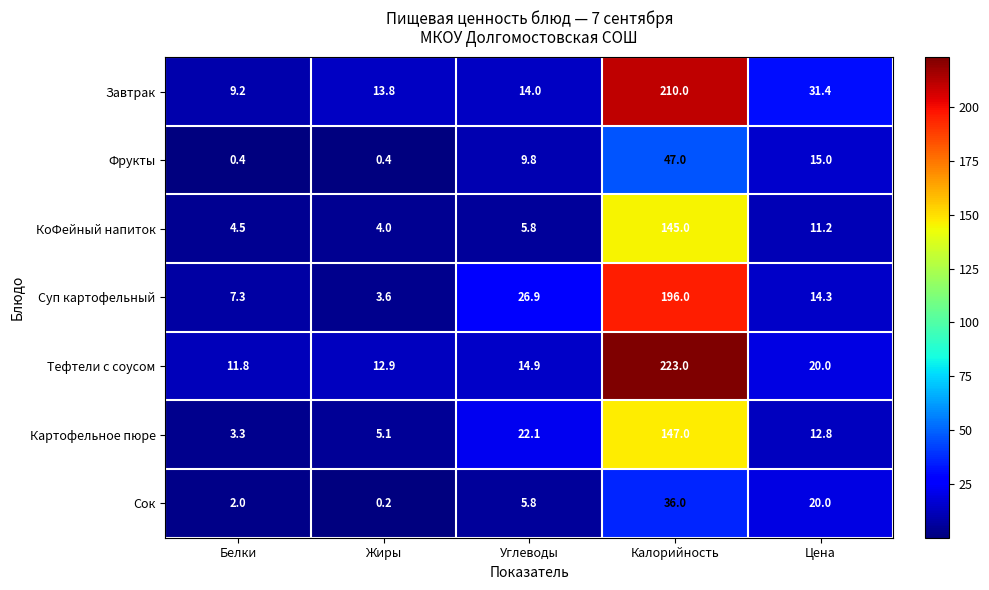

Is it true that КоФейный напиток equals 5.8 at Углеводы?

True